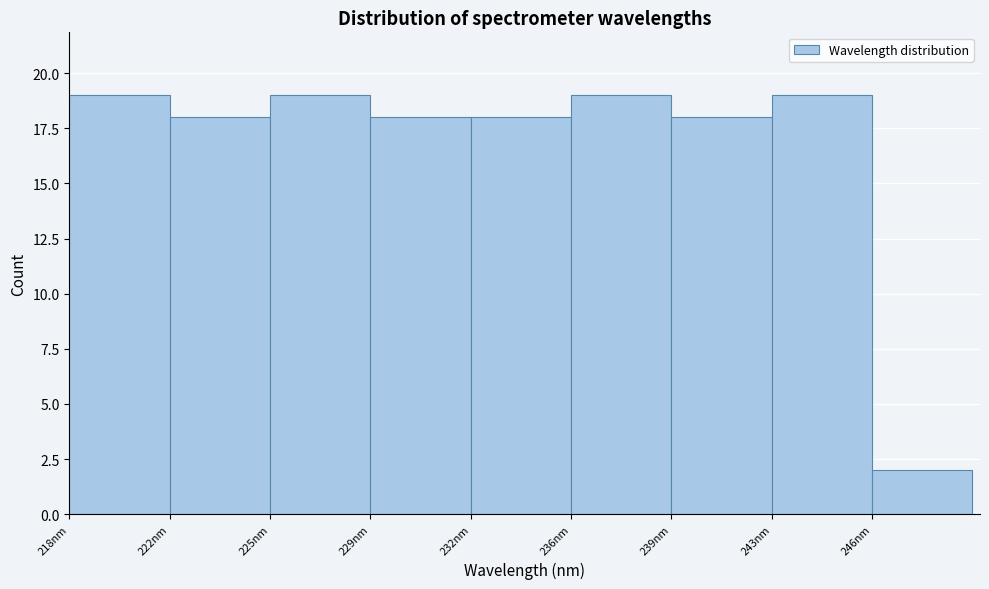

Reading left to right, what are all the values shown in this chart?

19	18	19	18	18	19	18	19	2